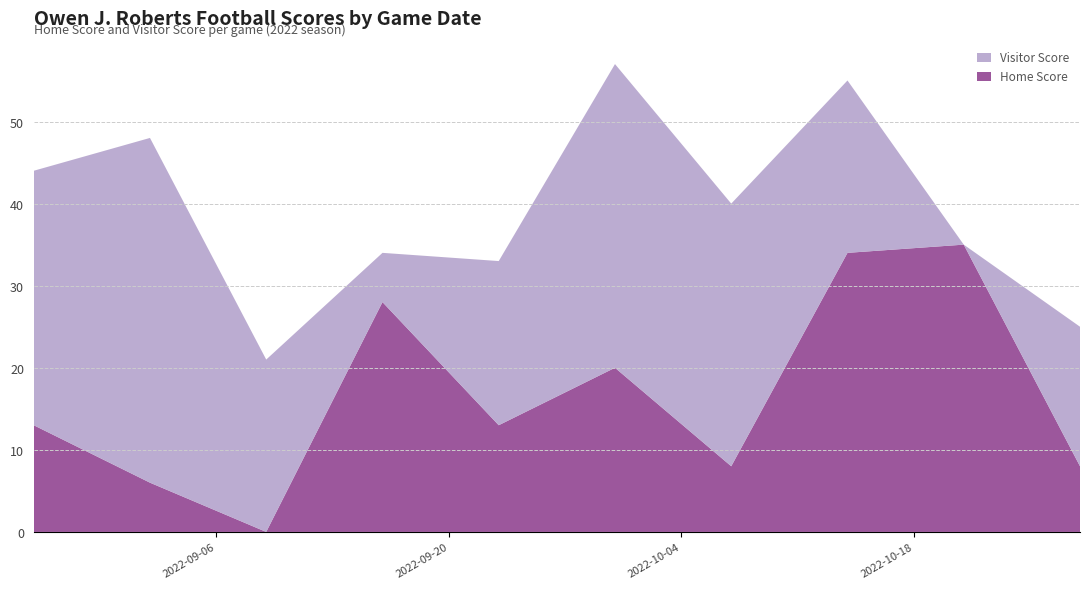

Reading left to right, extract all data points from this chart.

Home Score: 2022-08-26=13	2022-09-02=6	2022-09-09=0	2022-09-16=28	2022-09-23=13	2022-09-30=20	2022-10-07=8	2022-10-14=34	2022-10-21=35	2022-10-28=8
Visitor Score: 2022-08-26=31	2022-09-02=42	2022-09-09=21	2022-09-16=6	2022-09-23=20	2022-09-30=37	2022-10-07=32	2022-10-14=21	2022-10-21=0	2022-10-28=17